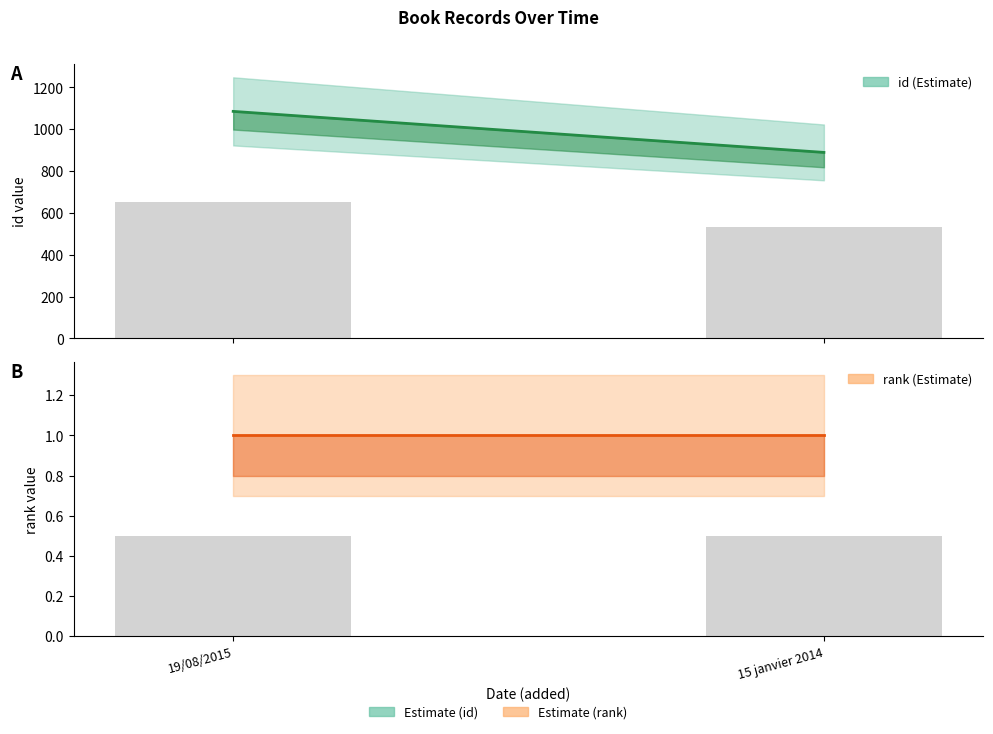

Which label corresponds to the largest value in the chart?

19/08/2015